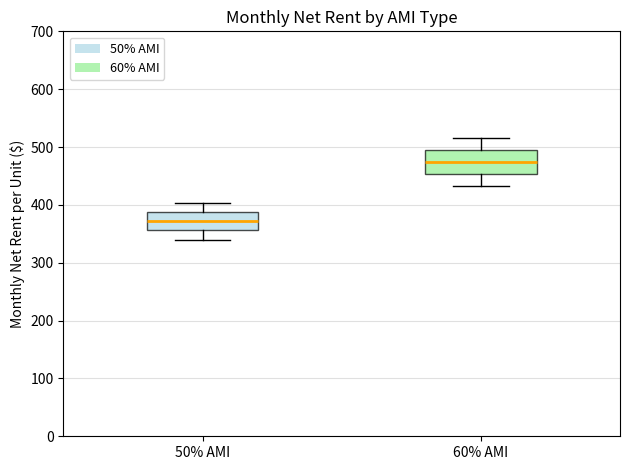

Where is the upper edge of the box for 50% AMI on the y-axis? The values are not printed on the chart, so give them approximately, as read against the axis.

390